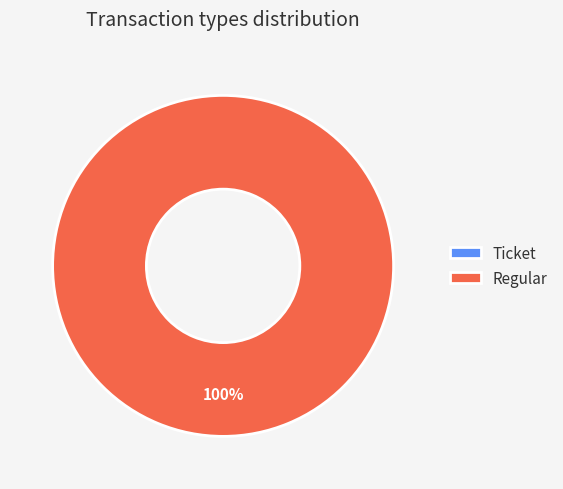

Count the number of slices in the pie.

2